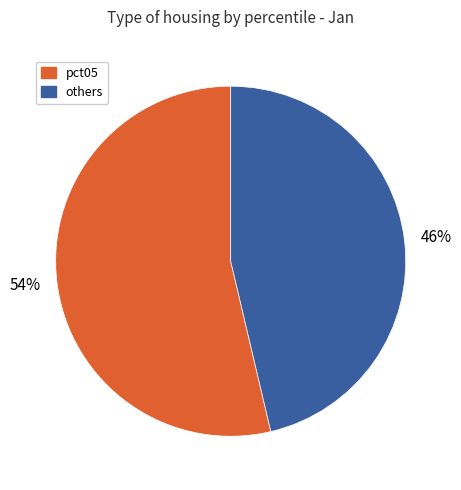

Is there any slice that represents more than half of the pie?

Yes